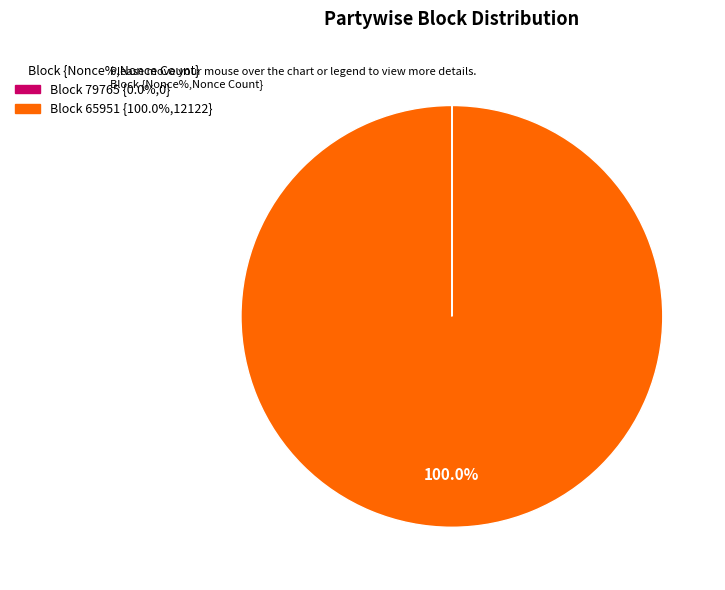

Is there any slice that represents more than half of the pie?

Yes